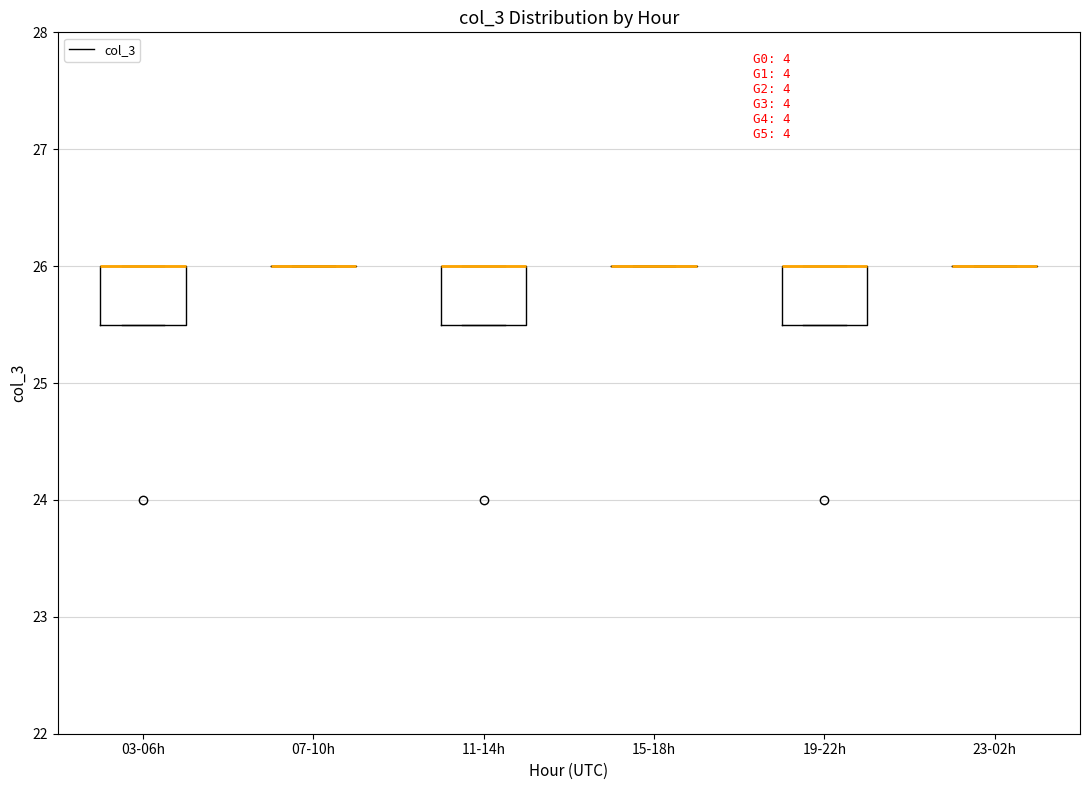

Reading left to right, read every box against the y-axis: the position of its median line, the range the box covers, and the ends of its whiskers. The values are not printed on the chart, so give them approximately, as read against the axis.

03-06h: median 26.0 (drawn on the box's upper edge), box 25.5 to 26.0, whiskers 25.5 to 26.0
07-10h: box collapsed to a line at 26.0, whiskers 26.0 to 26.0
11-14h: median 26.0 (drawn on the box's upper edge), box 25.5 to 26.0, whiskers 25.5 to 26.0
15-18h: box collapsed to a line at 26.0, whiskers 26.0 to 26.0
19-22h: median 26.0 (drawn on the box's upper edge), box 25.5 to 26.0, whiskers 25.5 to 26.0
23-02h: box collapsed to a line at 26.0, whiskers 26.0 to 26.0